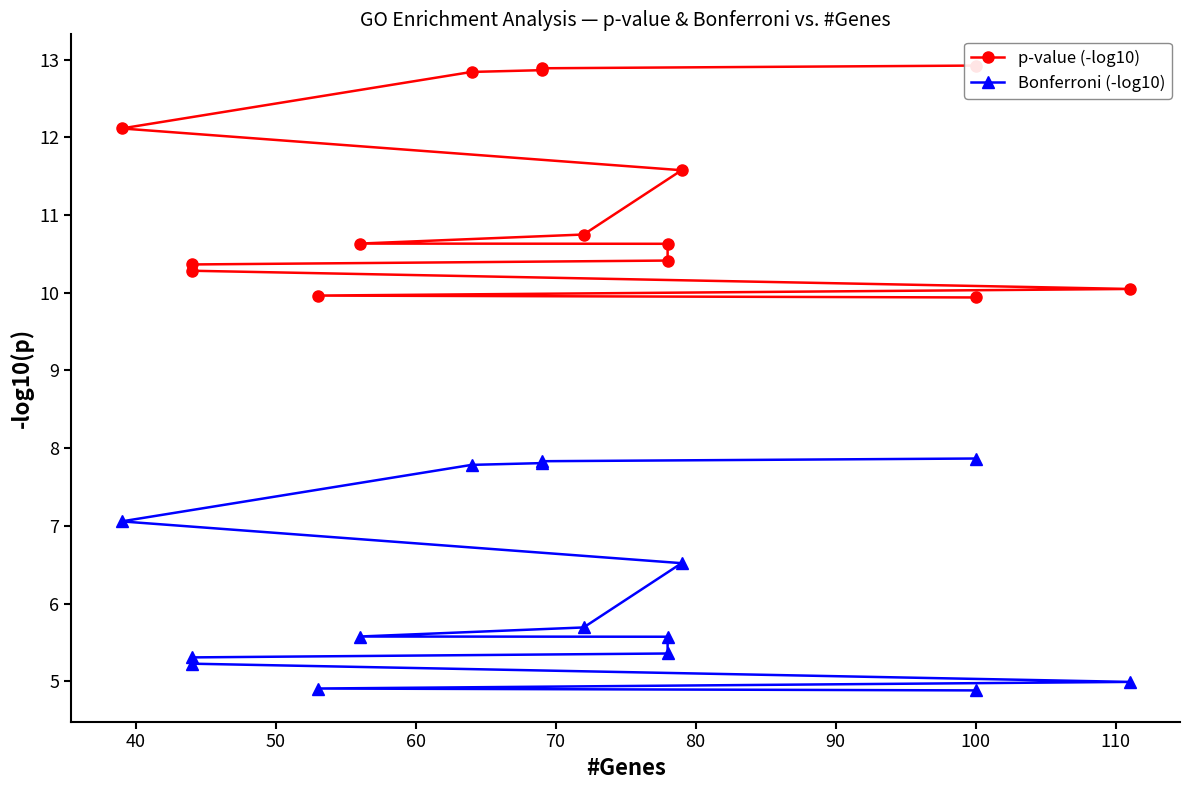

How many lines are shown in the chart?

2